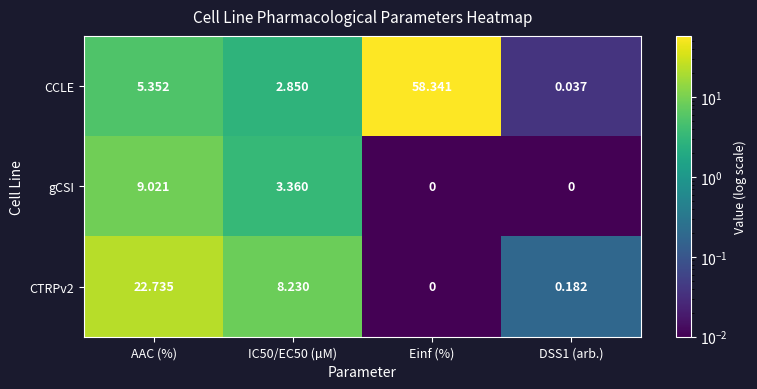

Which series has the largest range (max minus min)?

CCLE